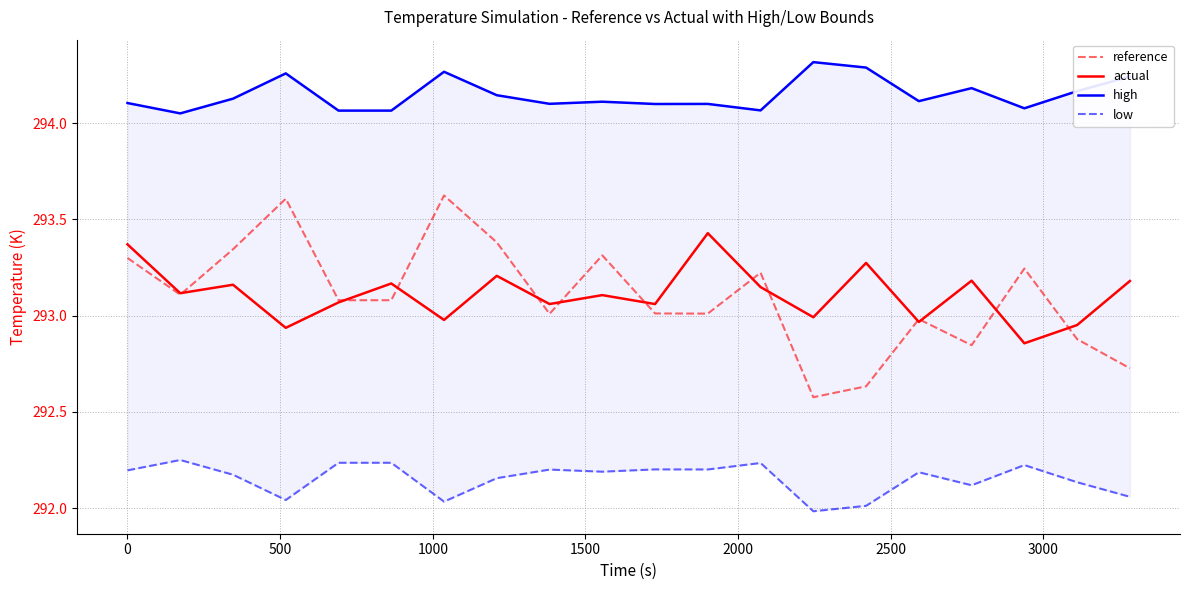

Which series has the largest total across all categories?

high